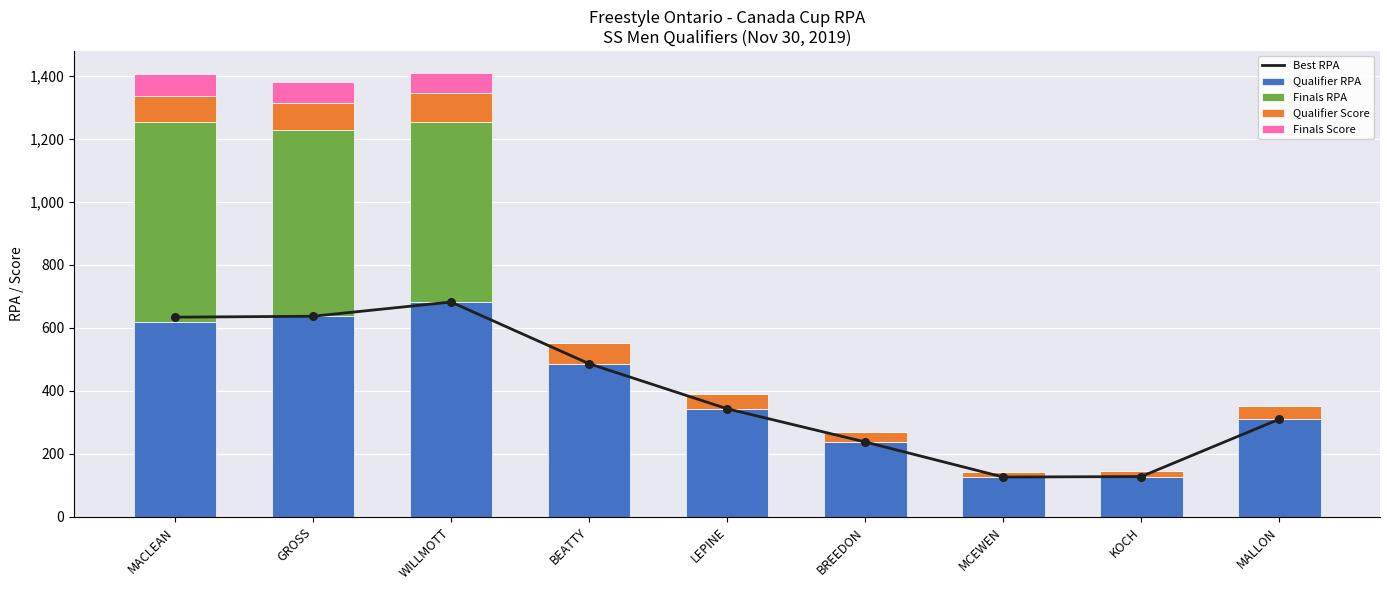

Which series has the largest total across all categories?

Best RPA